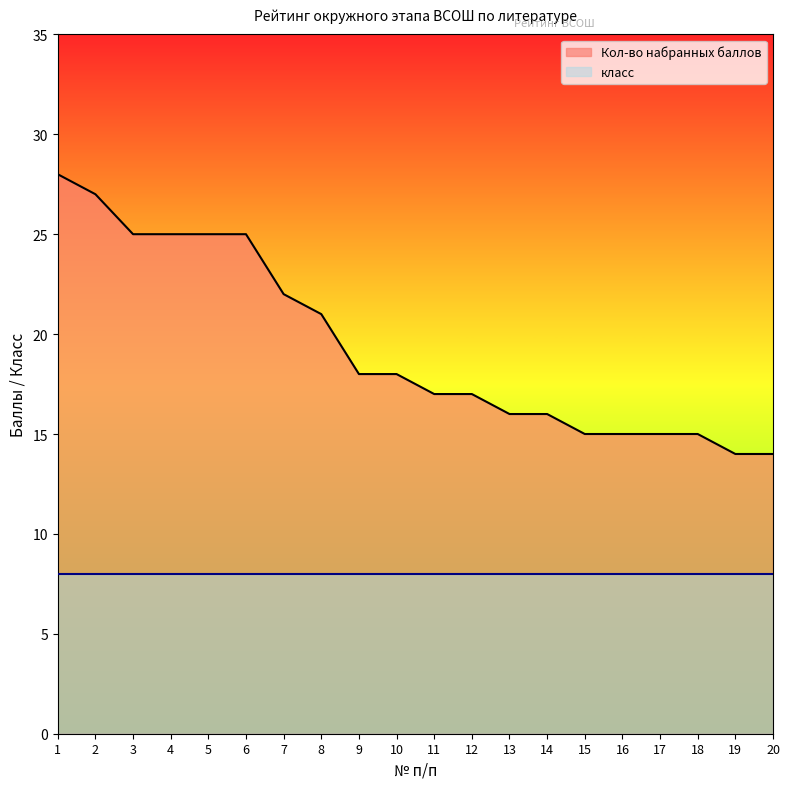

Reading left to right, list all the values displayed in this chart.

1=28	2=27	3=25	4=25	5=25	6=25	7=22	8=21	9=18	10=18	11=17	12=17	13=16	14=16	15=15	16=15	17=15	18=15	19=14	20=14